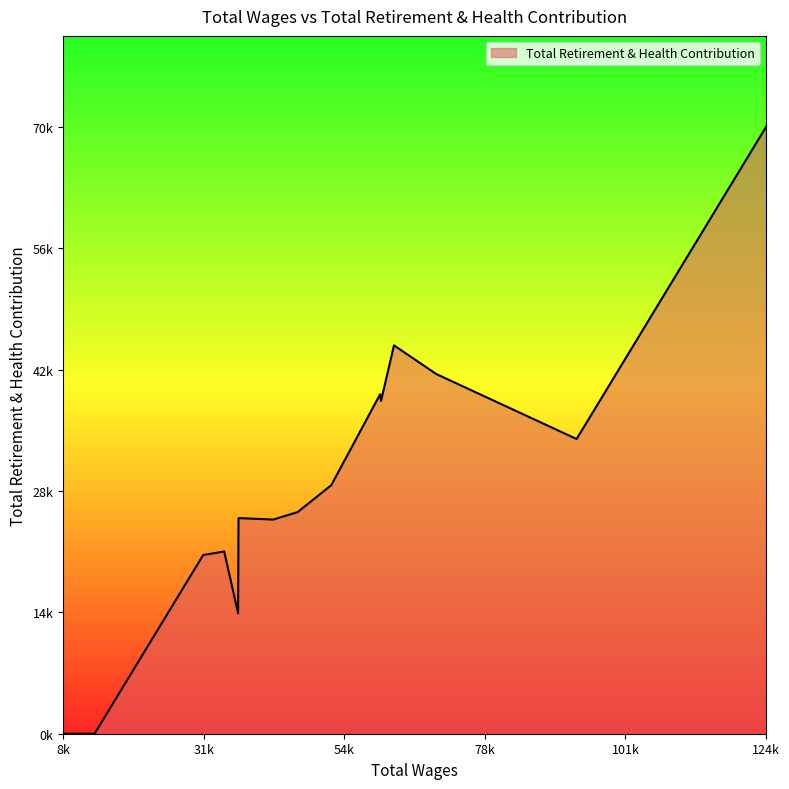

Is this an area chart (filled region under the line)?

Yes